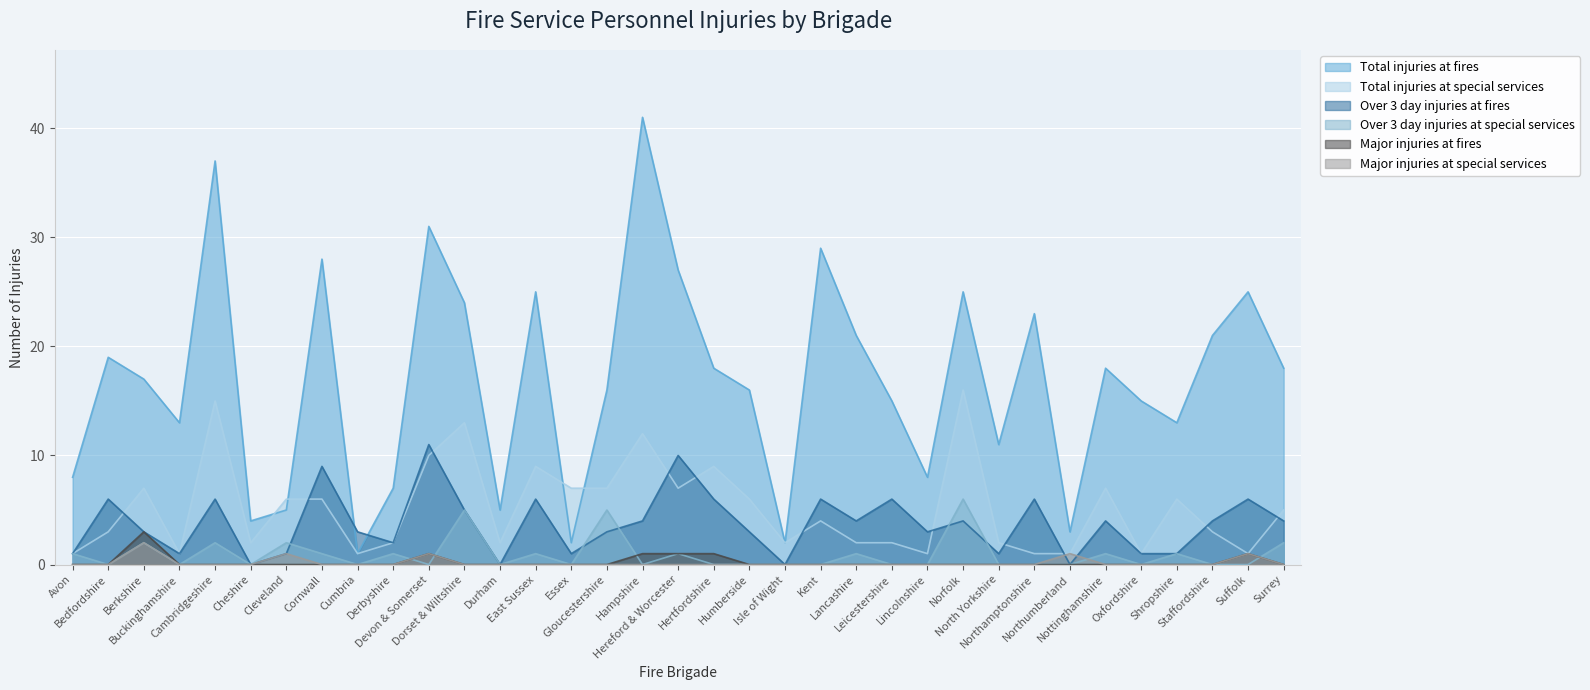

Reading left to right, list all the values displayed in this chart.

Total injuries at fires: Avon=8	Bedfordshire=19	Berkshire=17	Buckinghamshire=13	Cambridgeshire=37	Cheshire=4	Cleveland=5	Cornwall=28	Cumbria=1	Derbyshire=7	Devon & Somerset=31	Dorset & Wiltshire=24	Durham=5	East Sussex=25	Essex=2	Gloucestershire=16	Hampshire=41	Hereford & Worcester=27	Hertfordshire=18	Humberside=16	Isle of Wight=2	Kent=29	Lancashire=21	Leicestershire=15	Lincolnshire=8	Norfolk=25	North Yorkshire=11	Northamptonshire=23	Northumberland=3	Nottinghamshire=18	Oxfordshire=15	Shropshire=13	Staffordshire=21	Suffolk=25	Surrey=18
Total injuries at special services: Avon=1	Bedfordshire=3	Berkshire=7	Buckinghamshire=1	Cambridgeshire=15	Cheshire=2	Cleveland=6	Cornwall=6	Cumbria=1	Derbyshire=2	Devon & Somerset=10	Dorset & Wiltshire=13	Durham=2	East Sussex=9	Essex=7	Gloucestershire=7	Hampshire=12	Hereford & Worcester=7	Hertfordshire=9	Humberside=6	Isle of Wight=2	Kent=4	Lancashire=2	Leicestershire=2	Lincolnshire=1	Norfolk=16	North Yorkshire=2	Northamptonshire=1	Northumberland=1	Nottinghamshire=7	Oxfordshire=1	Shropshire=6	Staffordshire=3	Suffolk=1	Surrey=5
Over 3 day injuries at fires: Avon=1	Bedfordshire=6	Berkshire=3	Buckinghamshire=1	Cambridgeshire=6	Cheshire=0	Cleveland=1	Cornwall=9	Cumbria=3	Derbyshire=2	Devon & Somerset=11	Dorset & Wiltshire=5	Durham=0	East Sussex=6	Essex=1	Gloucestershire=3	Hampshire=4	Hereford & Worcester=10	Hertfordshire=6	Humberside=3	Isle of Wight=0	Kent=6	Lancashire=4	Leicestershire=6	Lincolnshire=3	Norfolk=4	North Yorkshire=1	Northamptonshire=6	Northumberland=0	Nottinghamshire=4	Oxfordshire=1	Shropshire=1	Staffordshire=4	Suffolk=6	Surrey=4
Over 3 day injuries at special services: Avon=1	Bedfordshire=0	Berkshire=2	Buckinghamshire=0	Cambridgeshire=2	Cheshire=0	Cleveland=2	Cornwall=1	Cumbria=0	Derbyshire=1	Devon & Somerset=0	Dorset & Wiltshire=5	Durham=0	East Sussex=1	Essex=0	Gloucestershire=5	Hampshire=0	Hereford & Worcester=1	Hertfordshire=0	Humberside=0	Isle of Wight=0	Kent=0	Lancashire=1	Leicestershire=0	Lincolnshire=0	Norfolk=6	North Yorkshire=0	Northamptonshire=0	Northumberland=0	Nottinghamshire=1	Oxfordshire=0	Shropshire=1	Staffordshire=0	Suffolk=0	Surrey=2
Major injuries at fires: Avon=0	Bedfordshire=0	Berkshire=3	Buckinghamshire=0	Cambridgeshire=0	Cheshire=0	Cleveland=0	Cornwall=0	Cumbria=0	Derbyshire=0	Devon & Somerset=1	Dorset & Wiltshire=0	Durham=0	East Sussex=0	Essex=0	Gloucestershire=0	Hampshire=1	Hereford & Worcester=1	Hertfordshire=1	Humberside=0	Isle of Wight=0	Kent=0	Lancashire=0	Leicestershire=0	Lincolnshire=0	Norfolk=0	North Yorkshire=0	Northamptonshire=0	Northumberland=0	Nottinghamshire=0	Oxfordshire=0	Shropshire=0	Staffordshire=0	Suffolk=1	Surrey=0
Major injuries at special services: Avon=0	Bedfordshire=0	Berkshire=2	Buckinghamshire=0	Cambridgeshire=0	Cheshire=0	Cleveland=1	Cornwall=0	Cumbria=0	Derbyshire=0	Devon & Somerset=1	Dorset & Wiltshire=0	Durham=0	East Sussex=0	Essex=0	Gloucestershire=0	Hampshire=0	Hereford & Worcester=0	Hertfordshire=0	Humberside=0	Isle of Wight=0	Kent=0	Lancashire=0	Leicestershire=0	Lincolnshire=0	Norfolk=0	North Yorkshire=0	Northamptonshire=0	Northumberland=1	Nottinghamshire=0	Oxfordshire=0	Shropshire=0	Staffordshire=0	Suffolk=1	Surrey=0